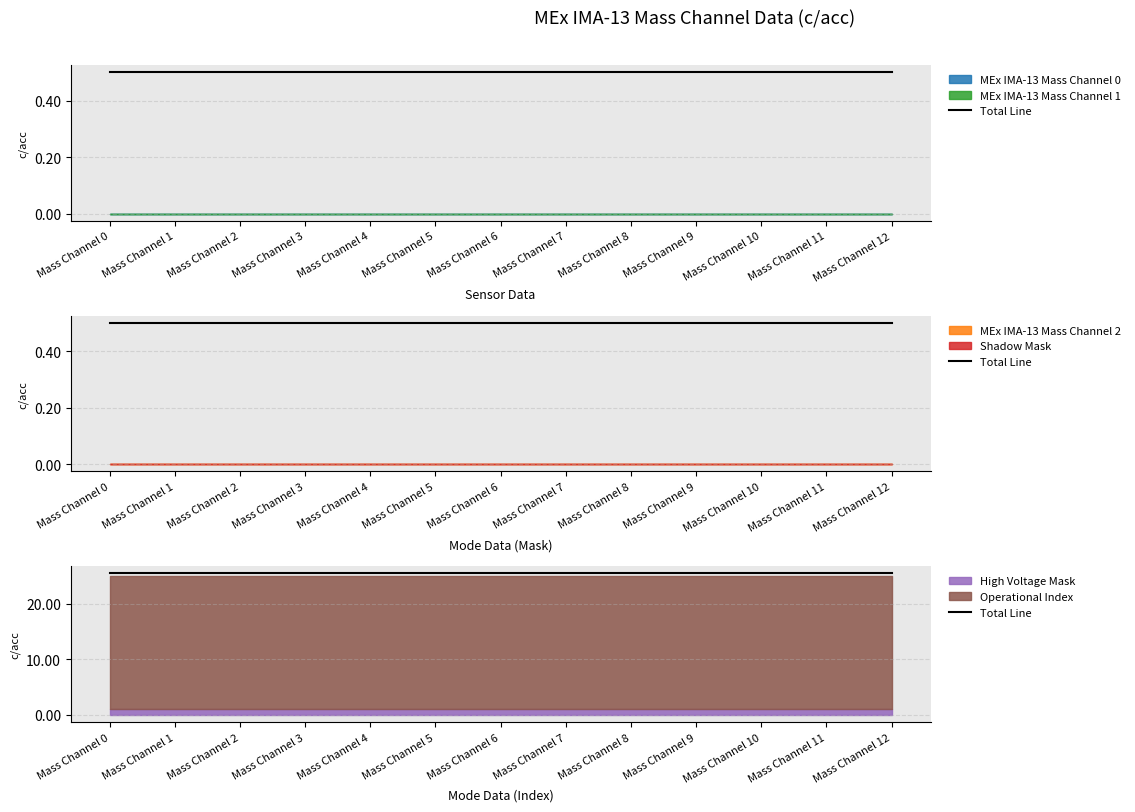

Rank the categories by Operational Index value from lowest to highest.

Mass Channel 0, Mass Channel 1, Mass Channel 2, Mass Channel 3, Mass Channel 4, Mass Channel 5, Mass Channel 6, Mass Channel 7, Mass Channel 8, Mass Channel 9, Mass Channel 10, Mass Channel 11, Mass Channel 12